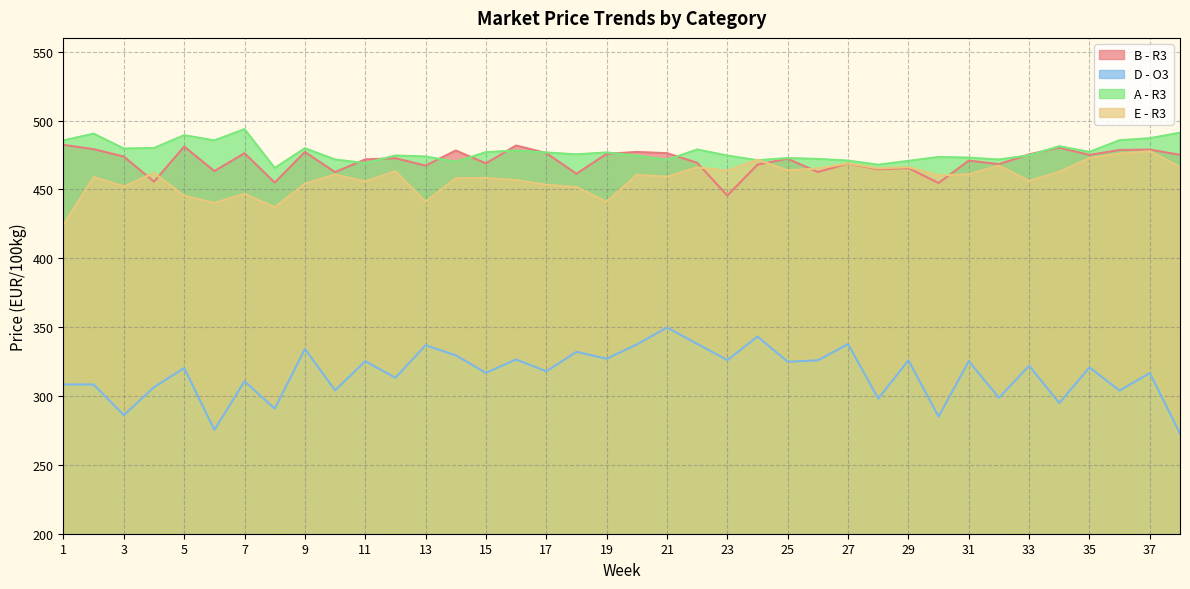

How many intersections are there between B - R3 and A - R3?

10